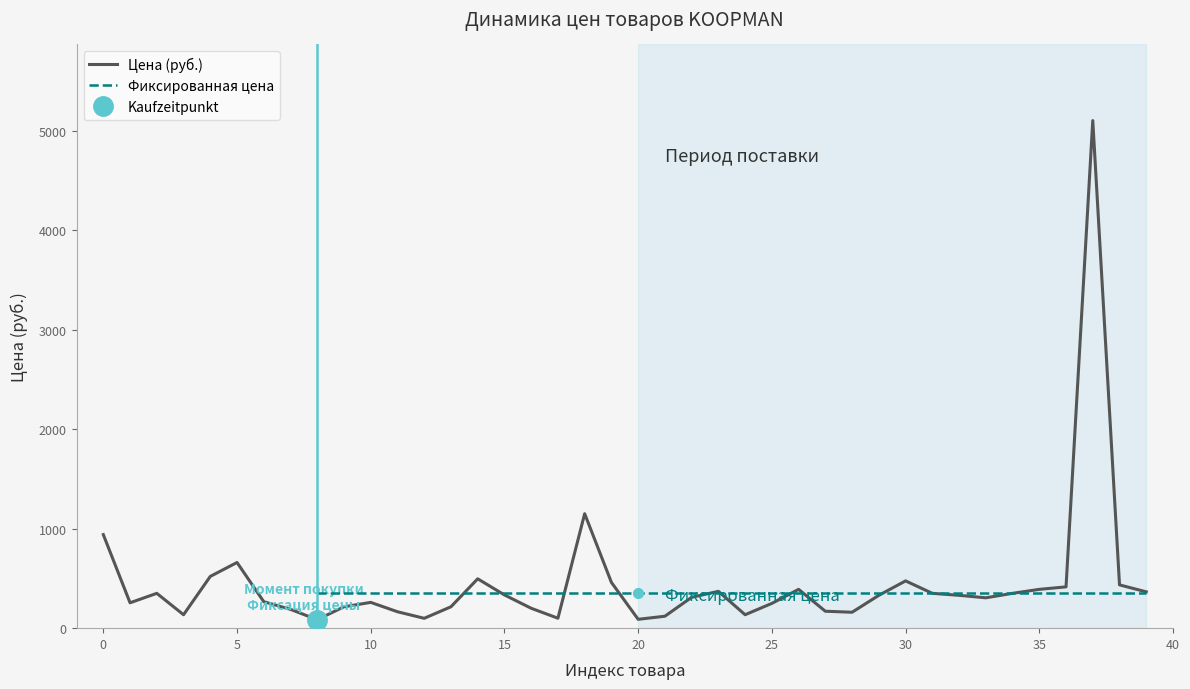

The chart shows a value of 67 at 24. True or false?

False